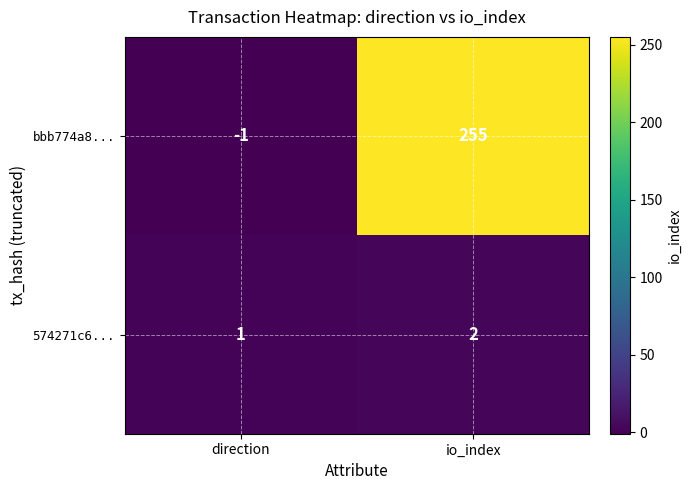

At how many categories does at least one series exceed 242?

1